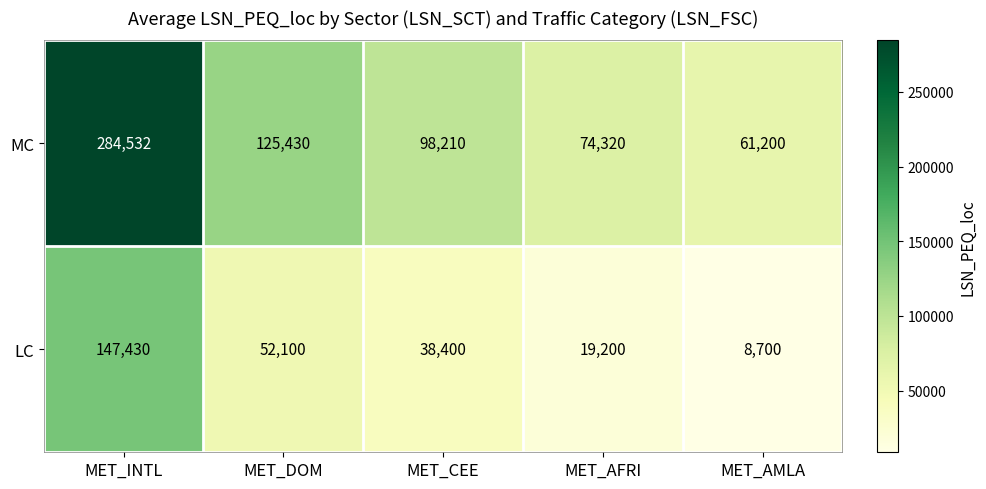

The MC series shows 125430 at MET_DOM. True or false?

True